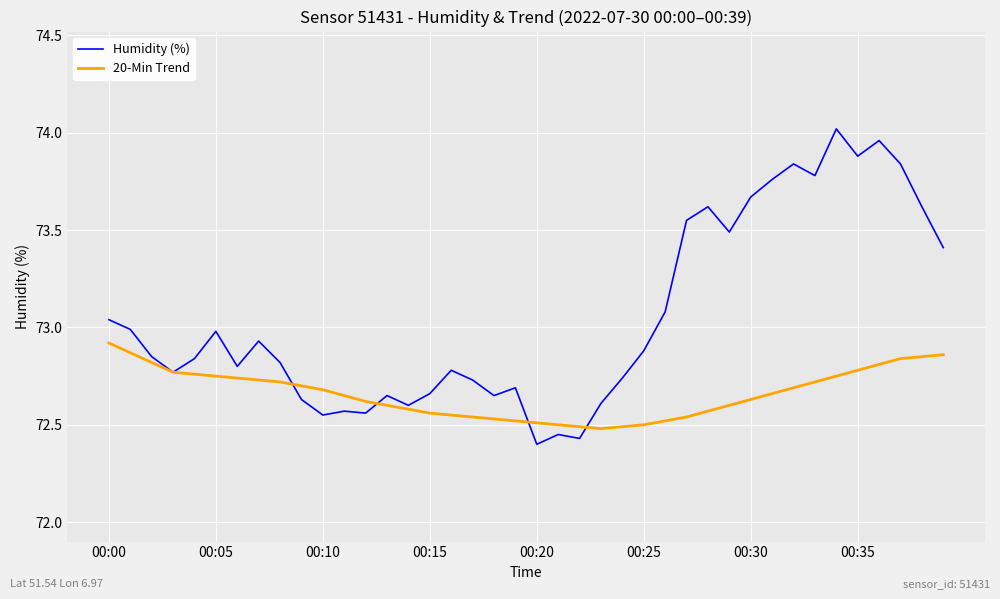

Rank the series by their maximum value, from lowest to highest.

20-Min Trend, Humidity (%)